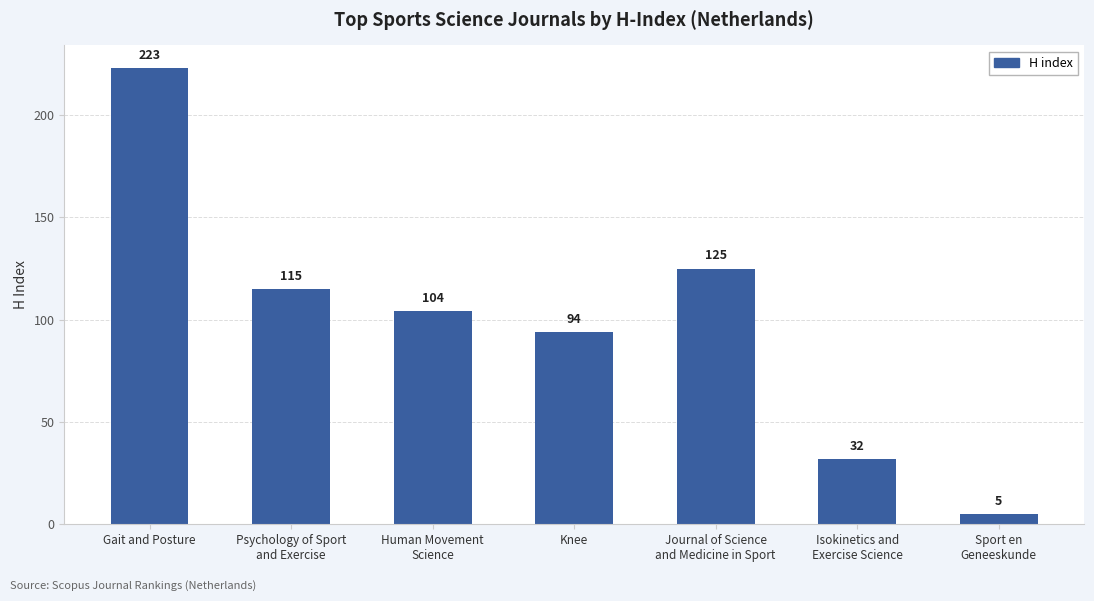

Which category has the lowest value across all series?

Sport en
Geneeskunde